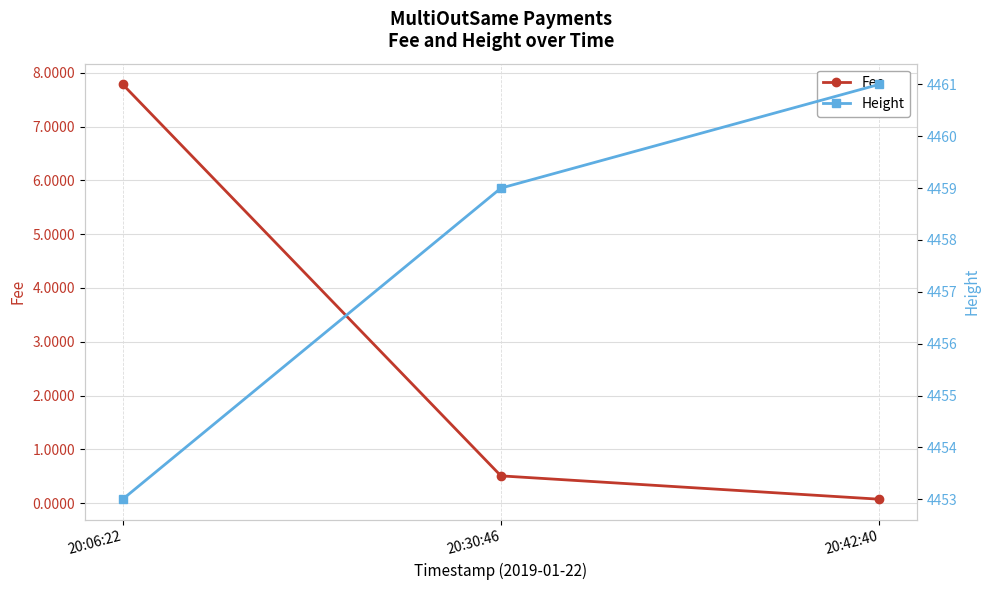

At which category is the sum across all series the highest?

20:42:40